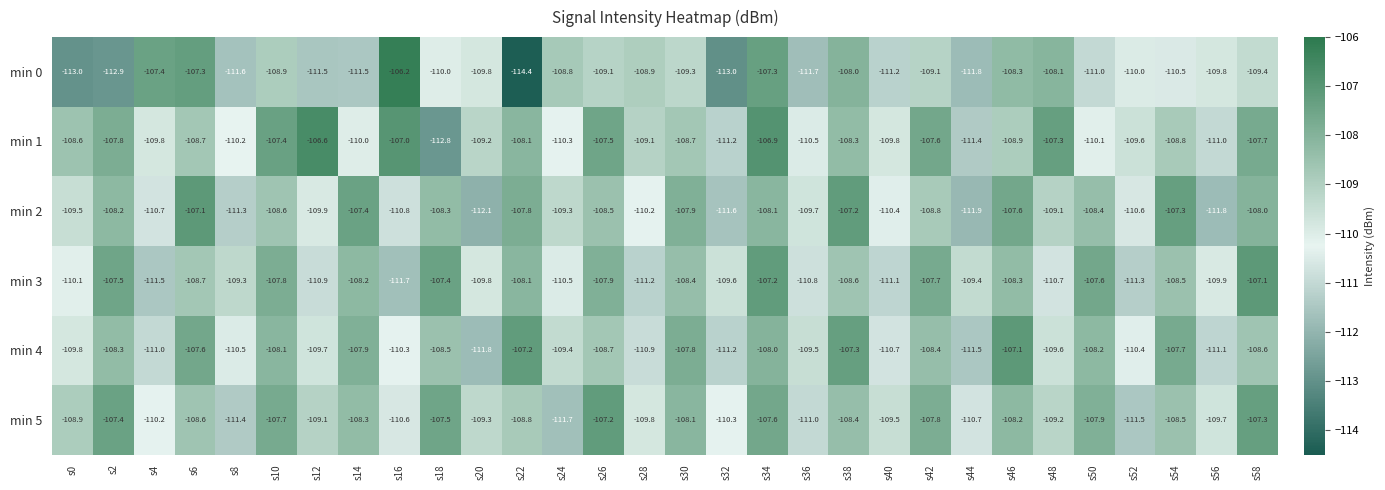

How many series are shown in this chart?

6